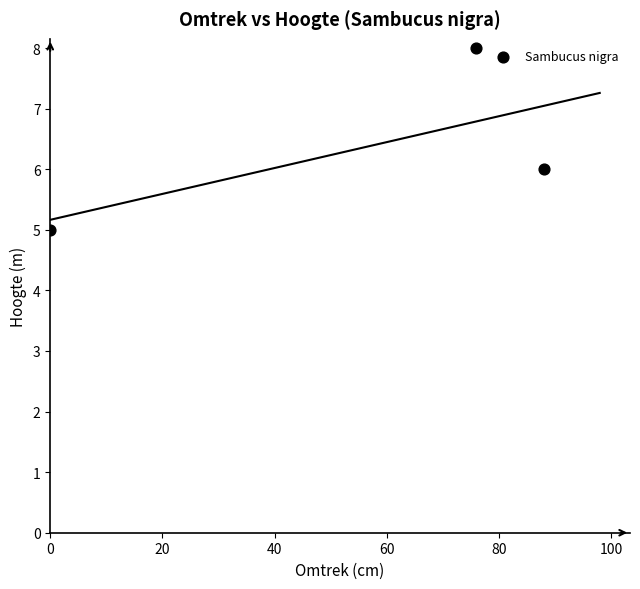

What is the range of Y values (max minus min)?

3